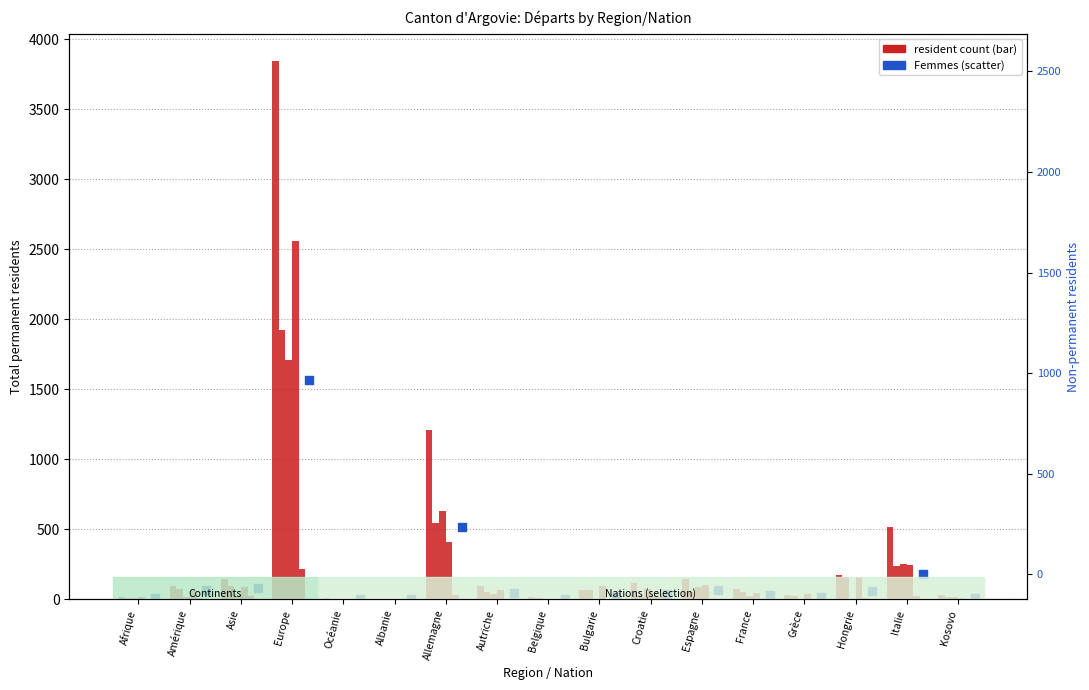

Which series has the largest total across all categories?

Total perm.